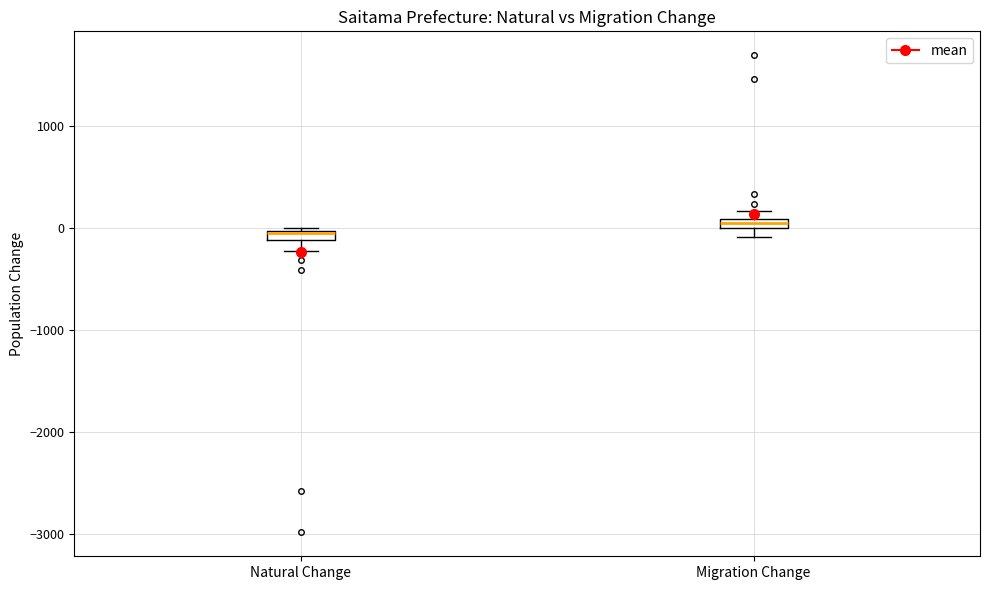

Which box has the highest median line?

Migration Change